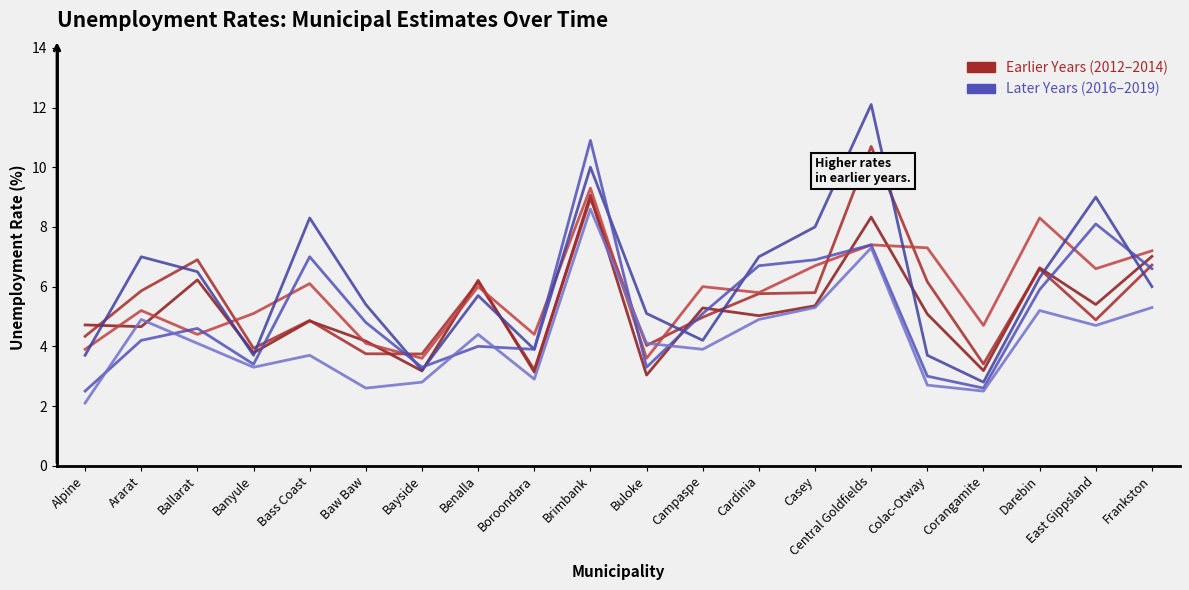

Reading left to right, what are all the values shown in this chart?

2012: 4.7	4.7	6.2	3.8	4.8	4.2	3.2	6.2	3.1	9.1	3.0	5.3	5.0	5.4	8.3	5.1	3.2	6.6	5.4	7.0
2013: 4.3	5.9	6.9	3.9	4.9	3.8	3.7	6.1	3.2	8.9	4.0	5.0	5.8	5.8	10.7	6.2	3.4	6.6	4.9	6.7
2014: 3.9	5.2	4.4	5.1	6.1	4.1	3.6	6.0	4.4	9.3	3.6	6.0	5.8	6.7	7.4	7.3	4.7	8.3	6.6	7.2
2019: 2.1	4.9	4.1	3.3	3.7	2.6	2.8	4.4	2.9	8.6	4.1	3.9	4.9	5.3	7.3	2.7	2.5	5.2	4.7	5.3
2018: 2.5	4.2	4.6	3.4	7.0	4.8	3.3	4.0	3.9	10.9	3.3	5.1	6.7	6.9	7.4	3.0	2.6	5.9	8.1	6.6
2016: 3.7	7.0	6.5	3.7	8.3	5.4	3.2	5.7	3.9	10.0	5.1	4.2	7.0	8.0	12.1	3.7	2.8	6.3	9.0	6.0